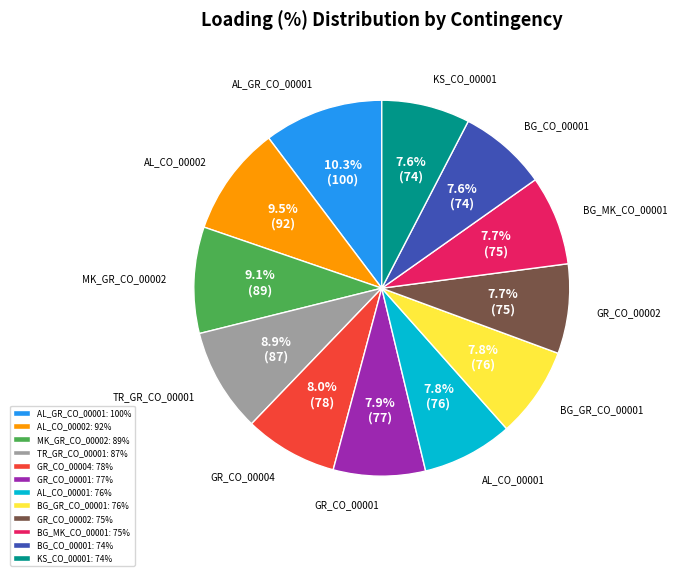

To the nearest percent, what is the average slice percentage?

8%